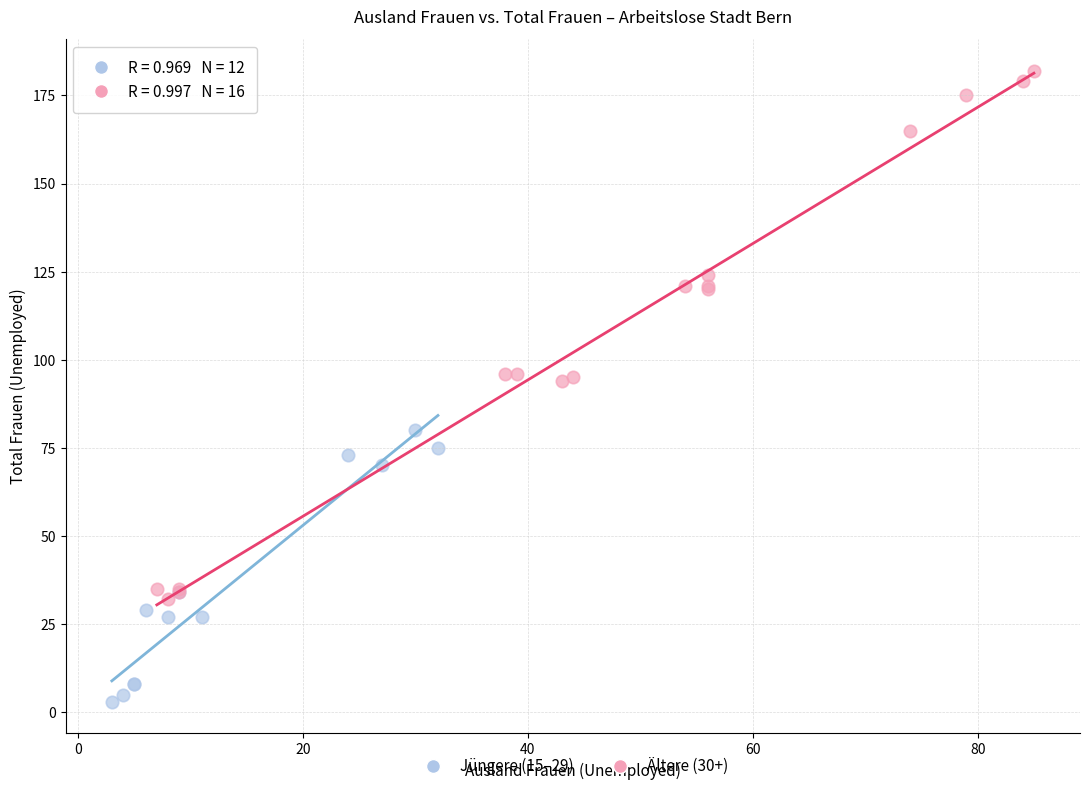

Which series reaches the maximum Y coordinate?

Ältere (30+)